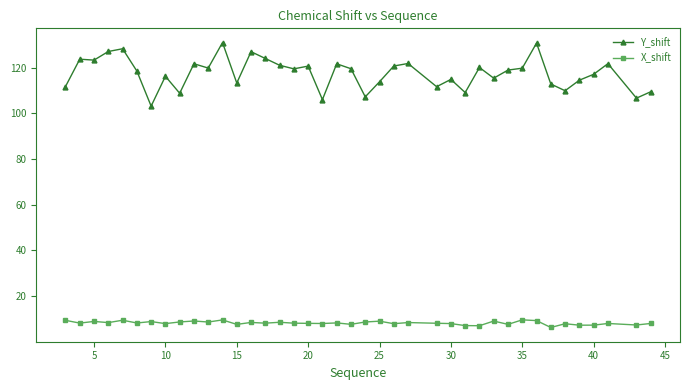

At how many categories does at least one series exceed 39?

40